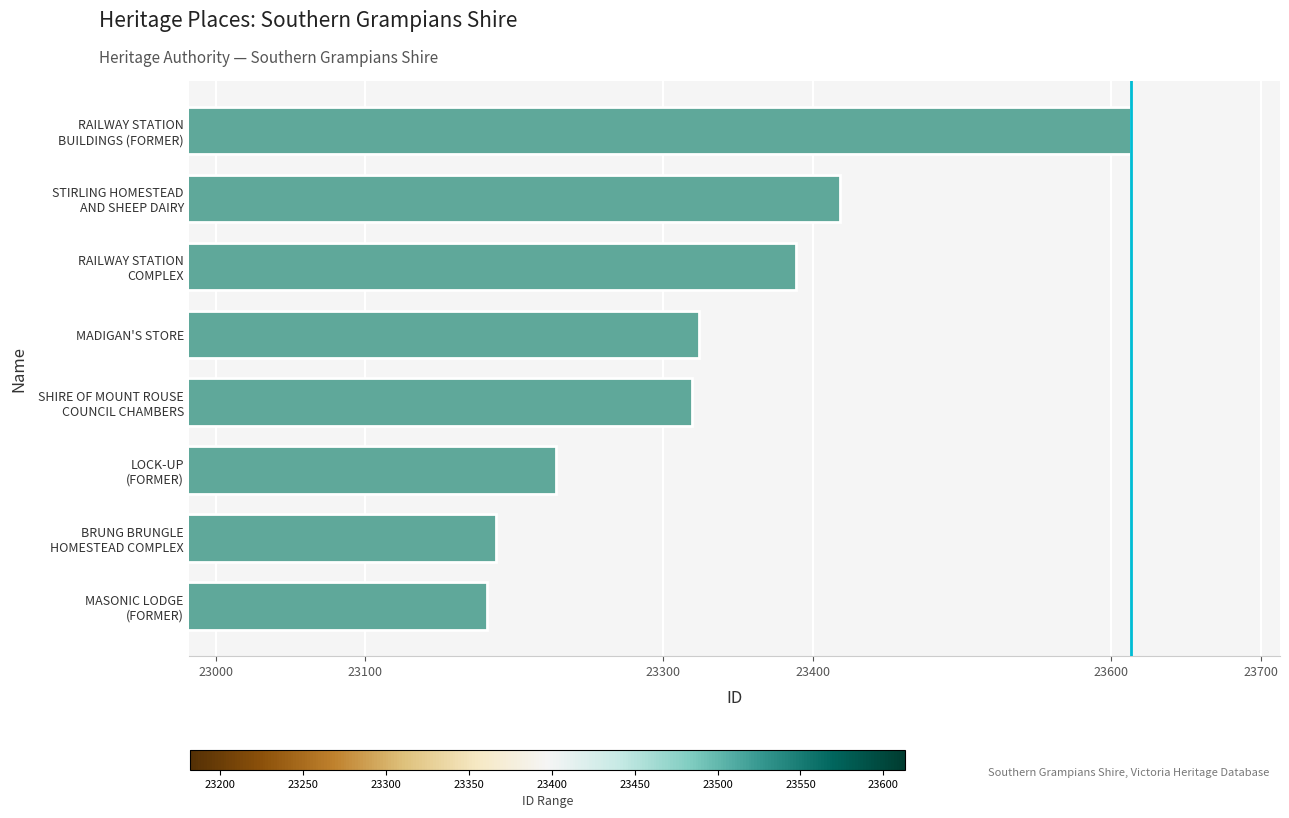

What is the difference between the second highest and second lowest values?

230